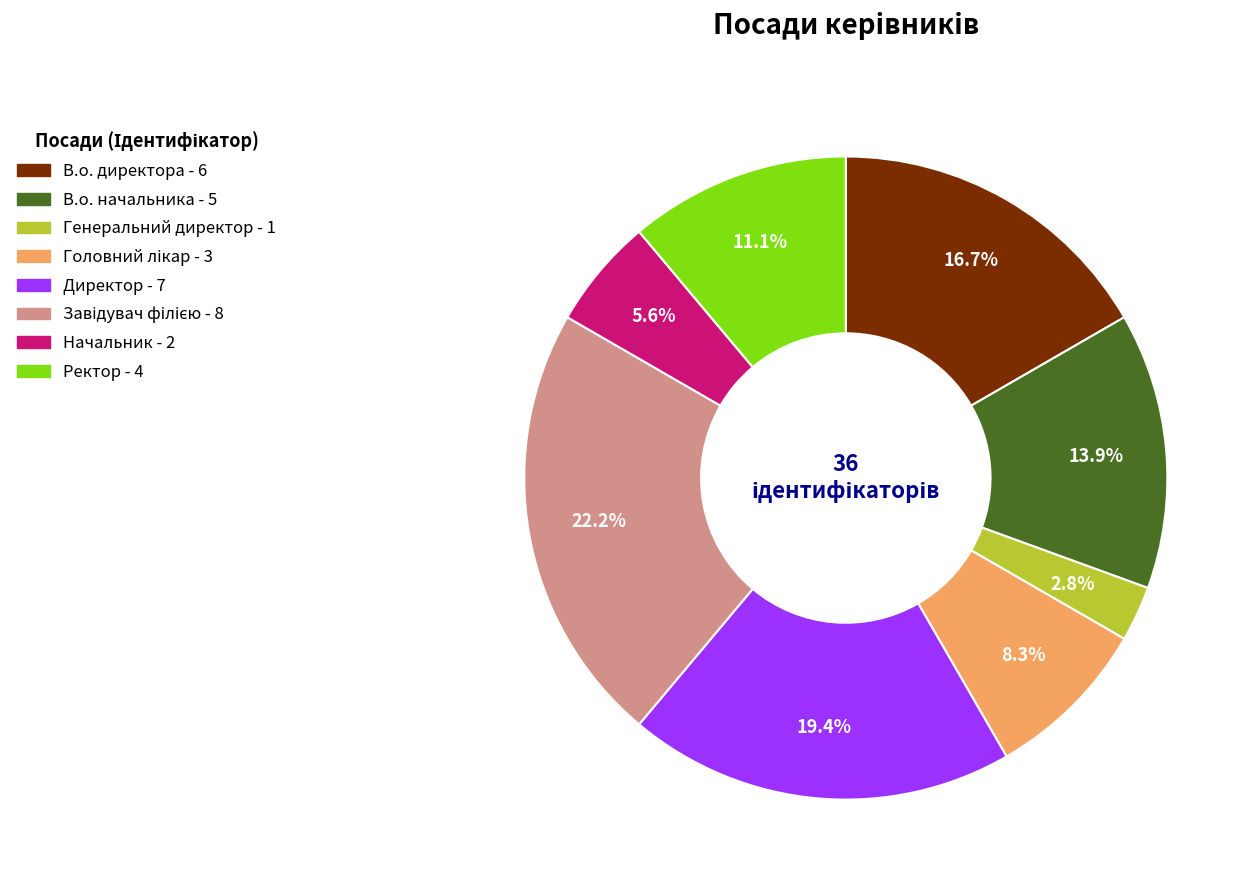

Does any single category account for the majority?

No